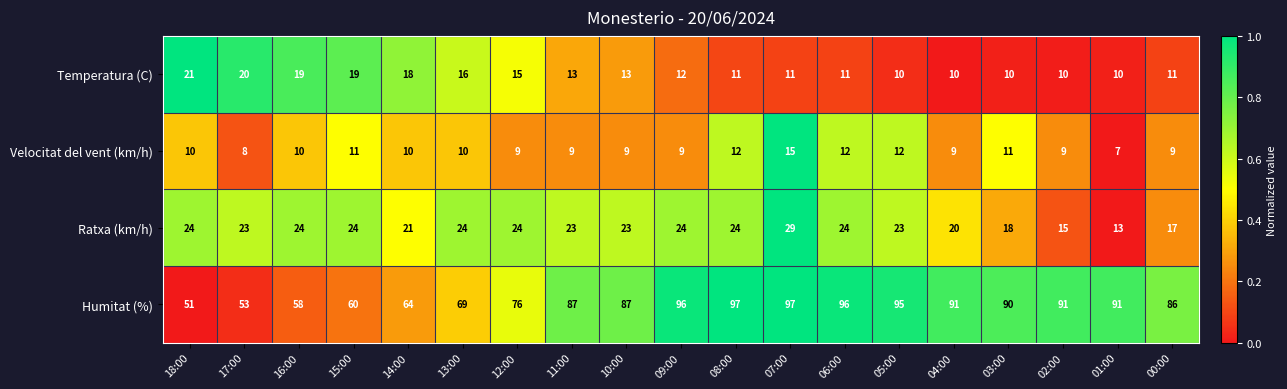

The Humitat (%) series shows 157 at 02:00. True or false?

False